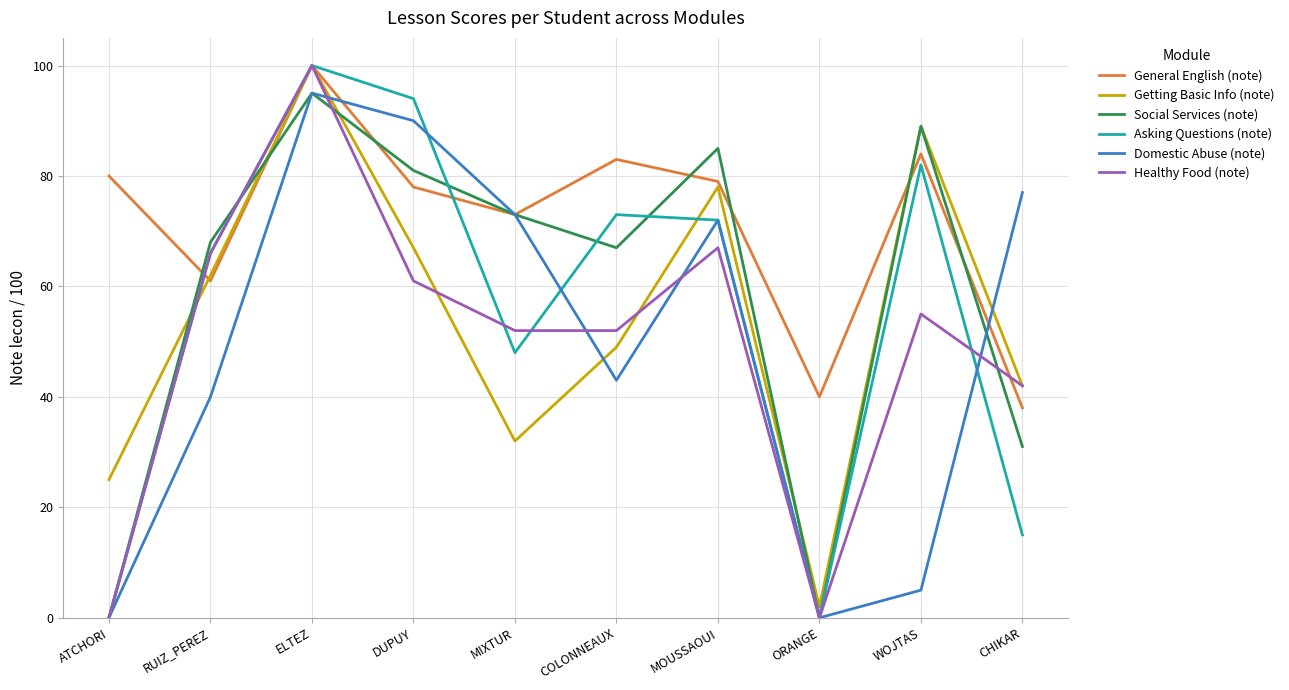

True or false: Getting Basic Info (note) has more than 2 interior local peaks.

True